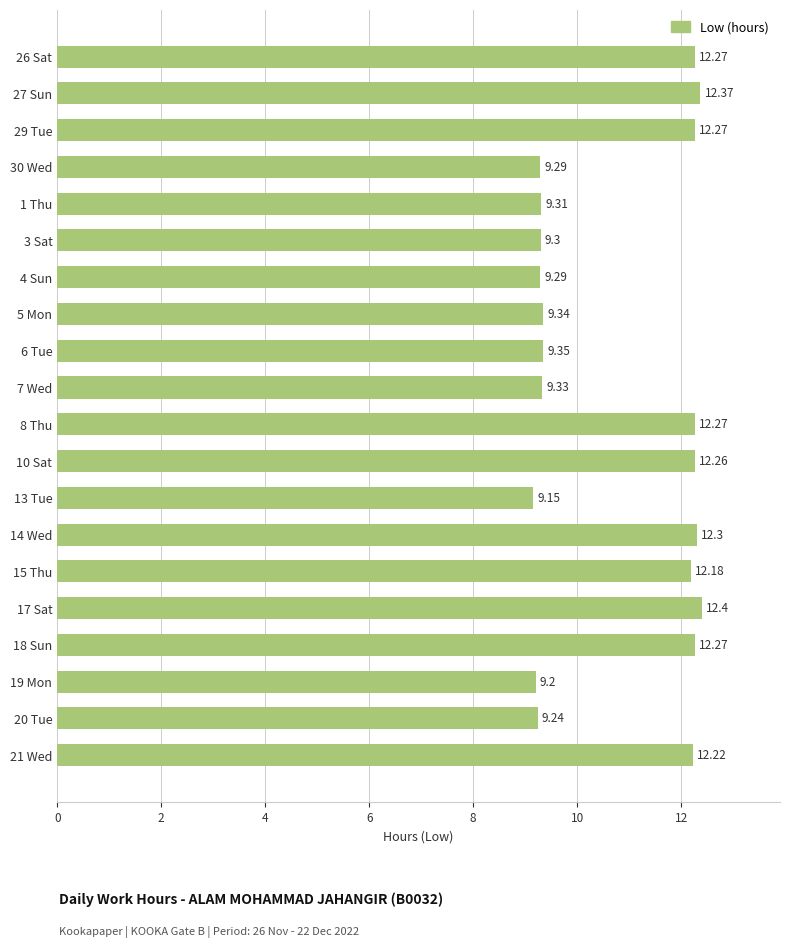

What is the difference between the second highest and second lowest values?

3.2